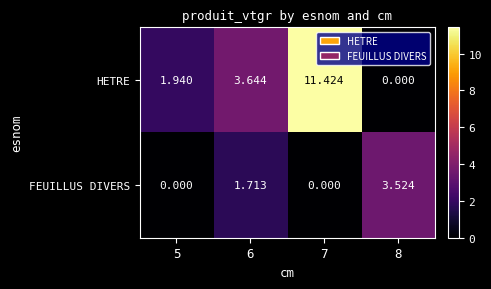

Rank the series by their average value, from highest to lowest.

HETRE, FEUILLUS DIVERS